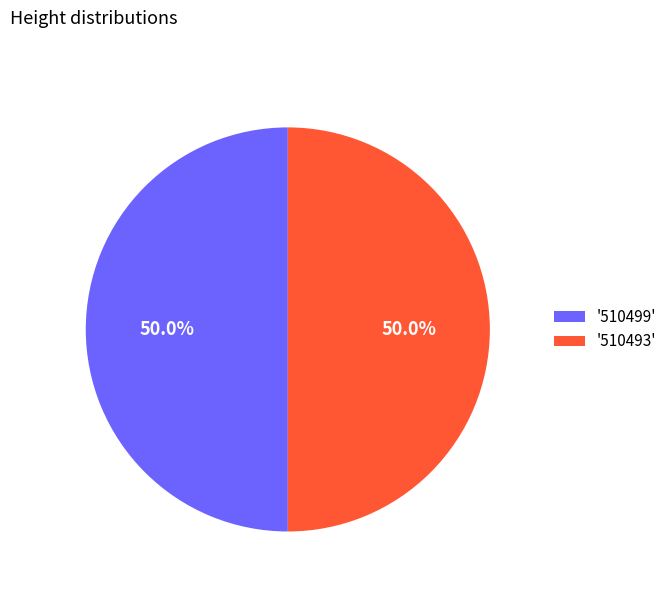

What is the ratio of the value at '510499' to the value at '510493'?

1.0